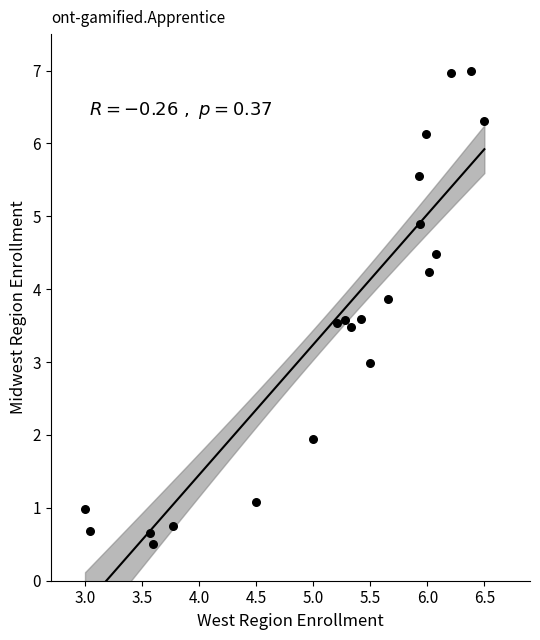

What is the range of Y values (max minus min)?

6.5